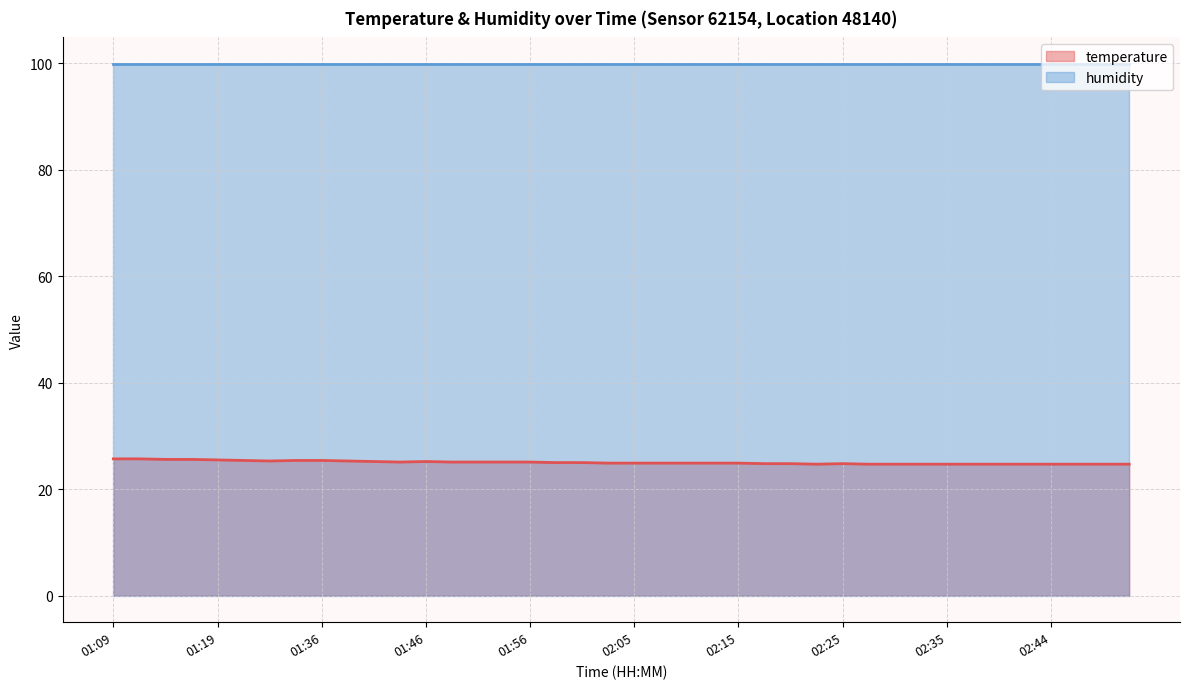

How many lines are shown in the chart?

2